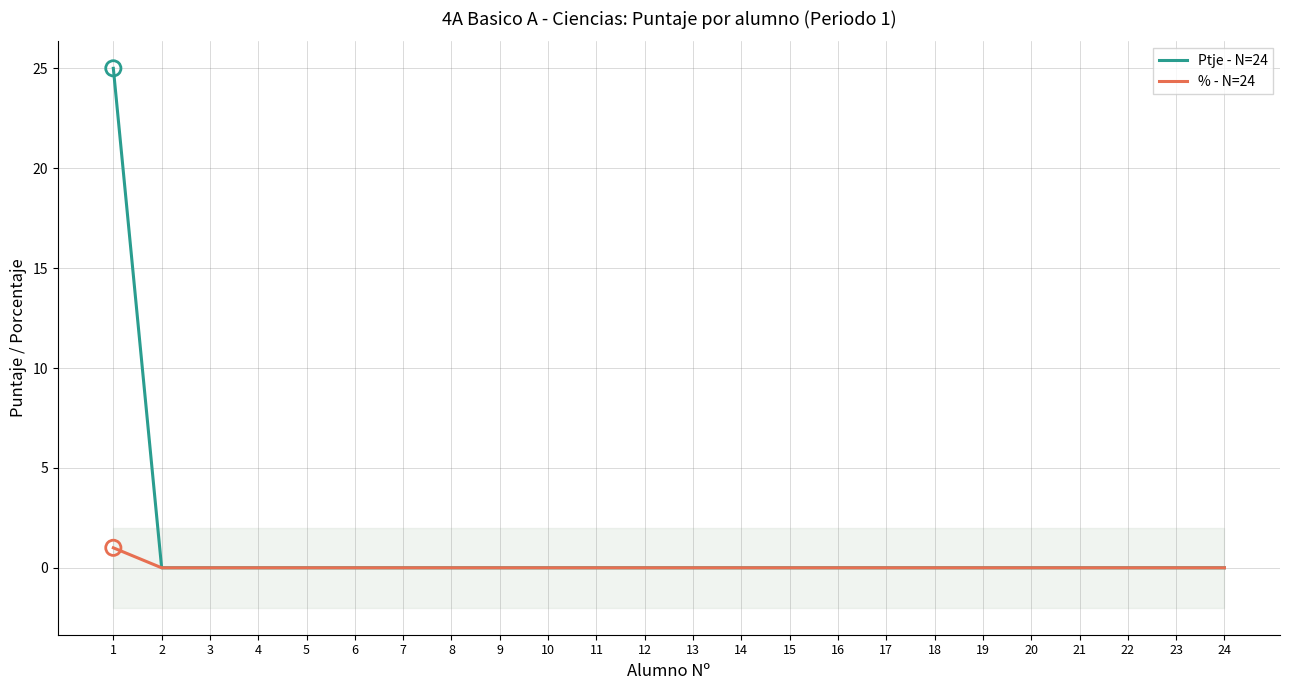

At which category is the sum across all series the highest?

1